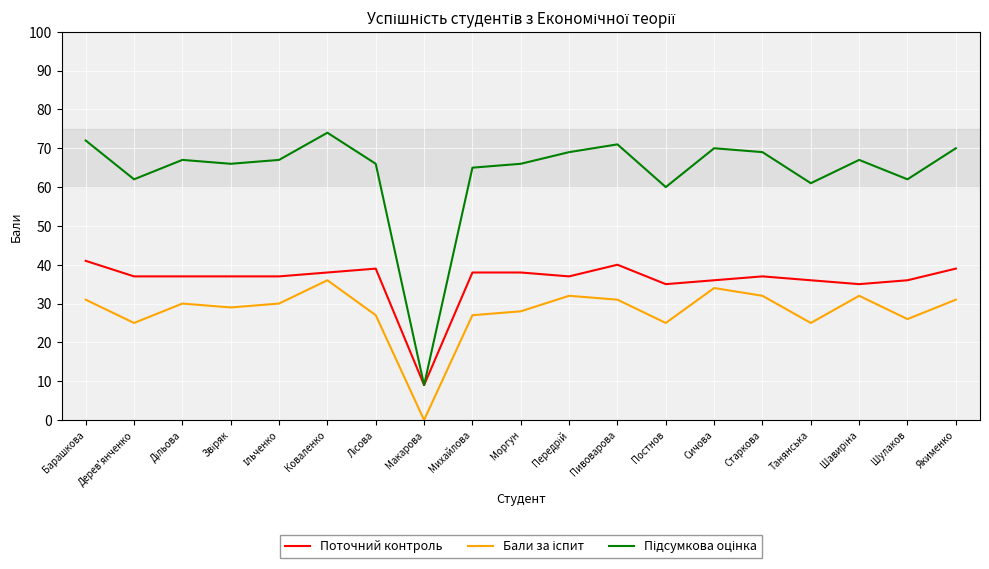

True or false: Поточний контроль has a value of 35 at Постнов.

True